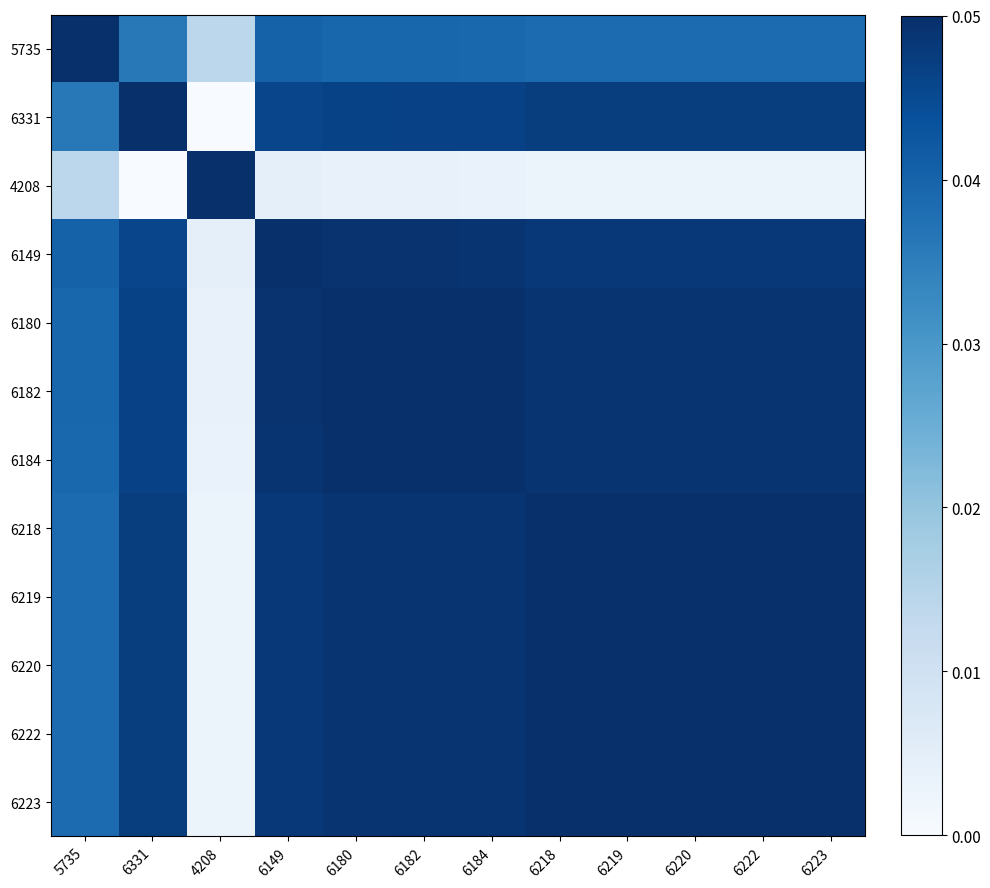

At 6223, list the series in order from smallest to largest.

4208, 5735, 6331, 6149, 6180, 6182, 6184, 6218, 6219, 6220, 6222, 6223